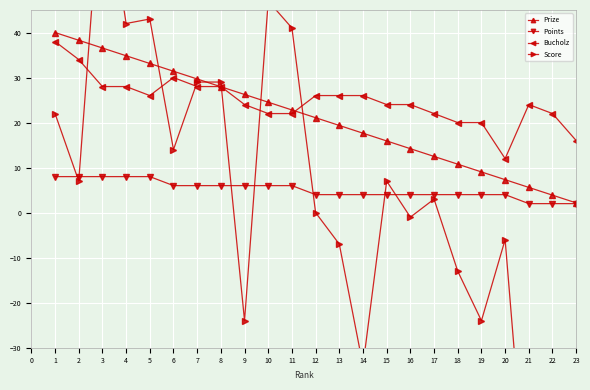

Is it true that Bucholz equals 22.0 at 10?

True